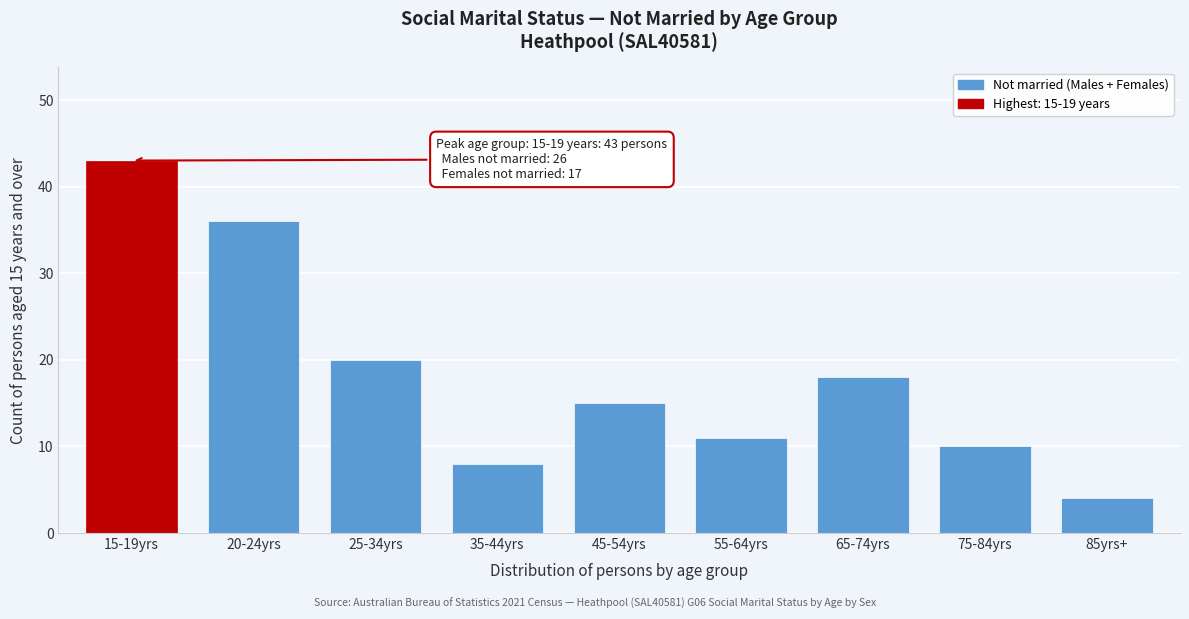

Reading left to right, extract all data points from this chart.

43	36	20	8	15	11	18	10	4